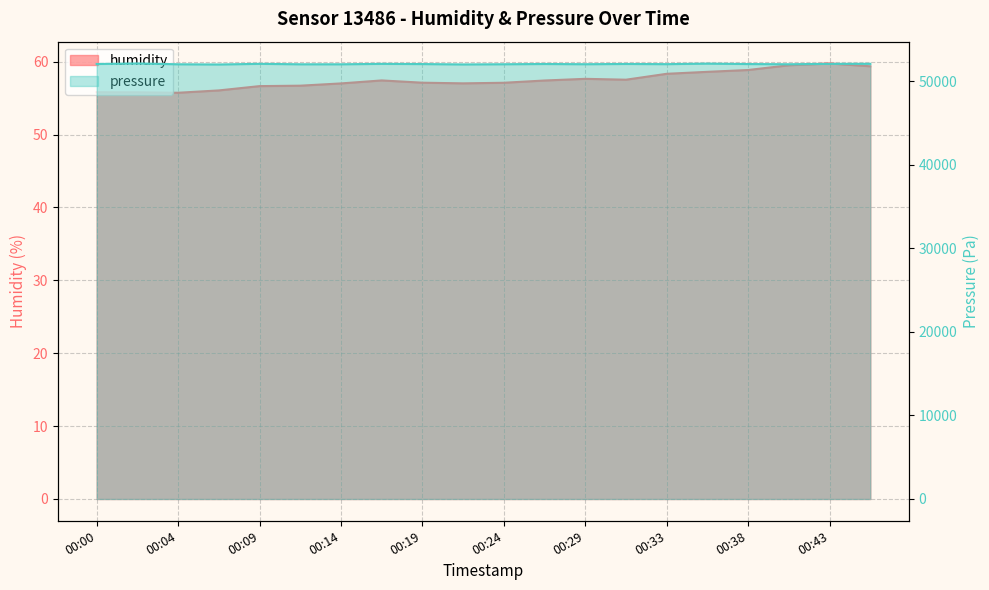

Reading right to left, what are all the values shown in this chart?

humidity: 59.4	59.8	59.5	58.9	58.6	58.3	57.5	57.6	57.4	57.1	57.0	57.1	57.4	57.0	56.7	56.6	56.0	55.7	55.8	55.8
pressure: 52097.1	52091.2	52045.2	52069.2	52119.1	52057.2	52079.2	52049.2	52075.2	52045.2	52023.3	52067.2	52089.2	52041.2	52041.2	52093.2	52017.3	52041.2	52141.1	52073.2